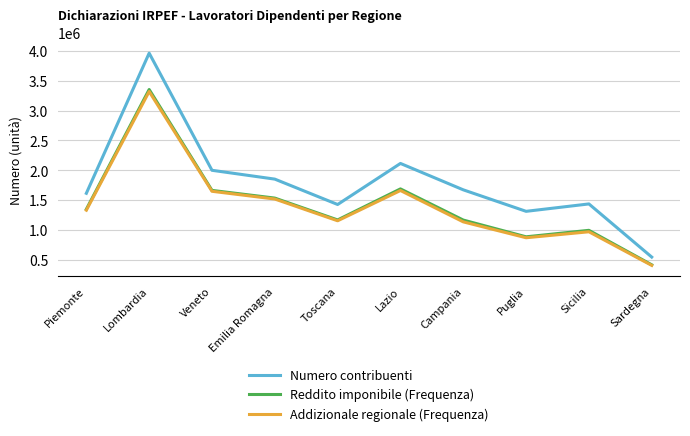

How many distinct data groups are displayed?

3